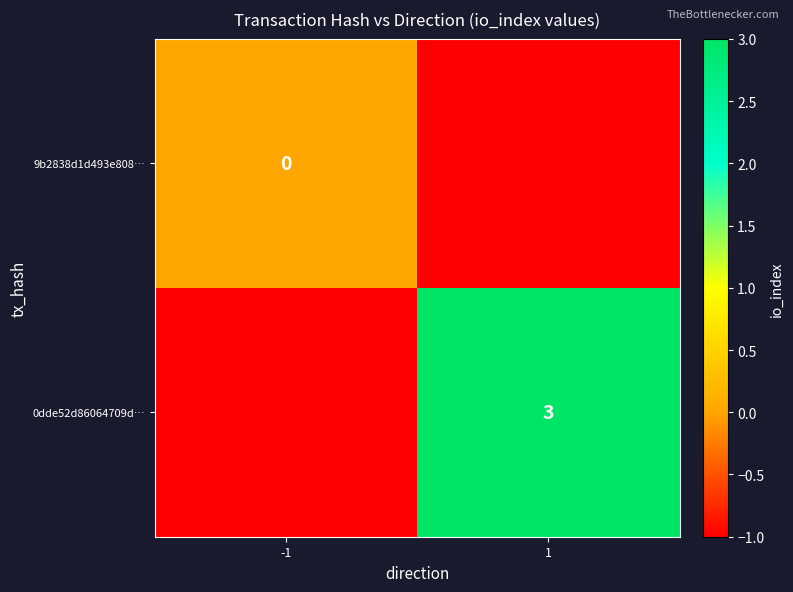

The value of 0dde52d86064709d… at 1 is 3. True or false?

True